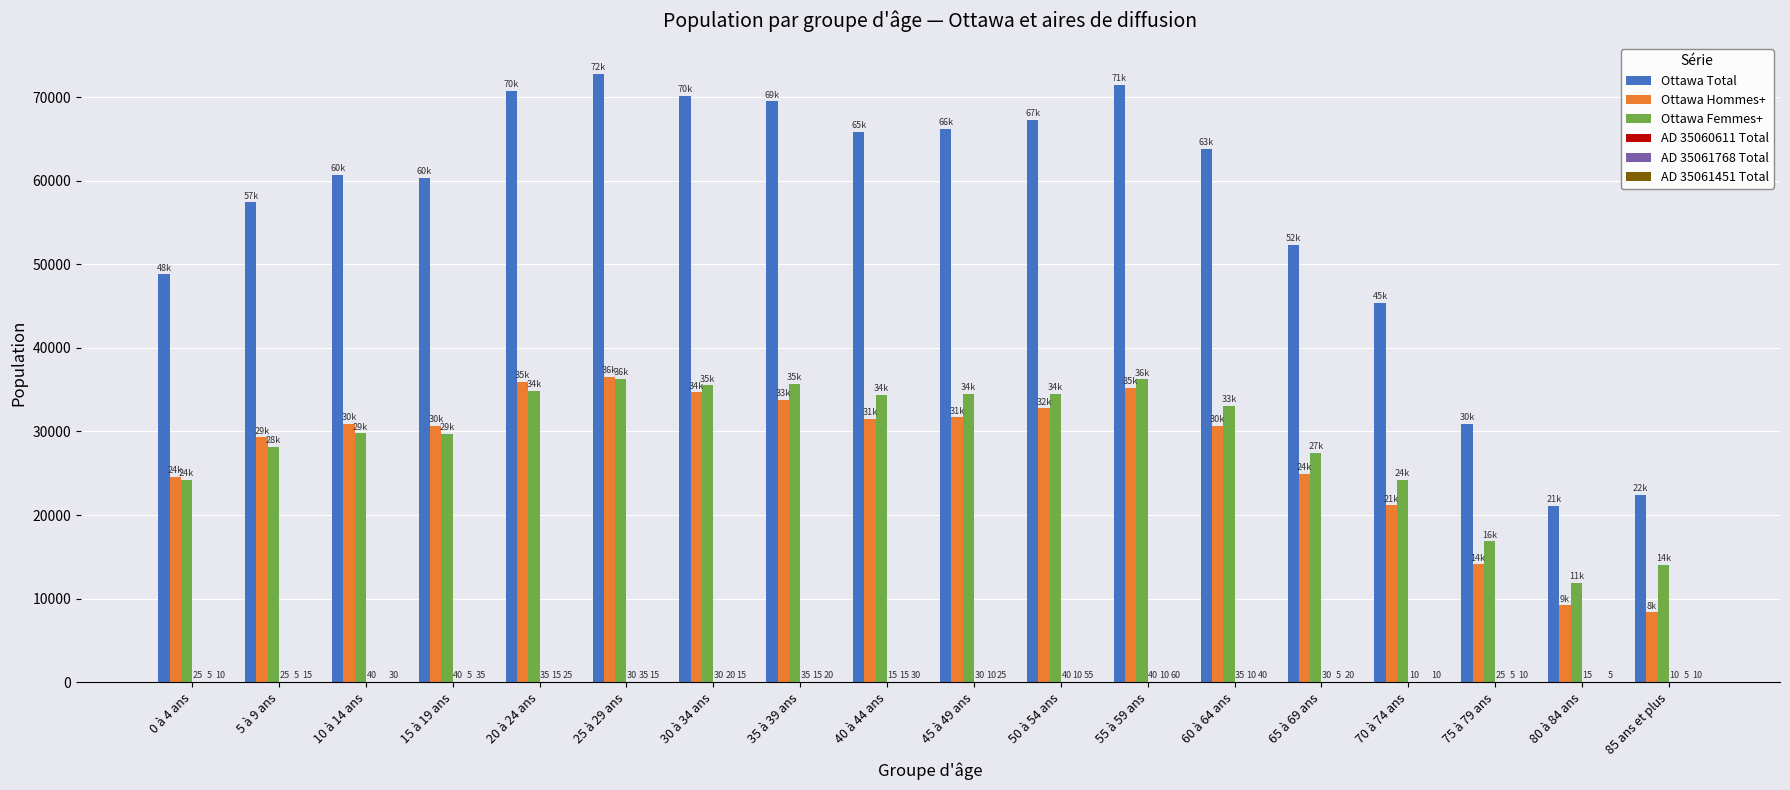

Which series has the largest total across all categories?

Ottawa Total